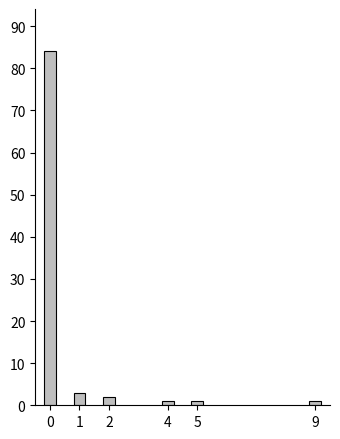

Reading right to left, what are all the values shown in this chart?

1	1	1	2	3	84